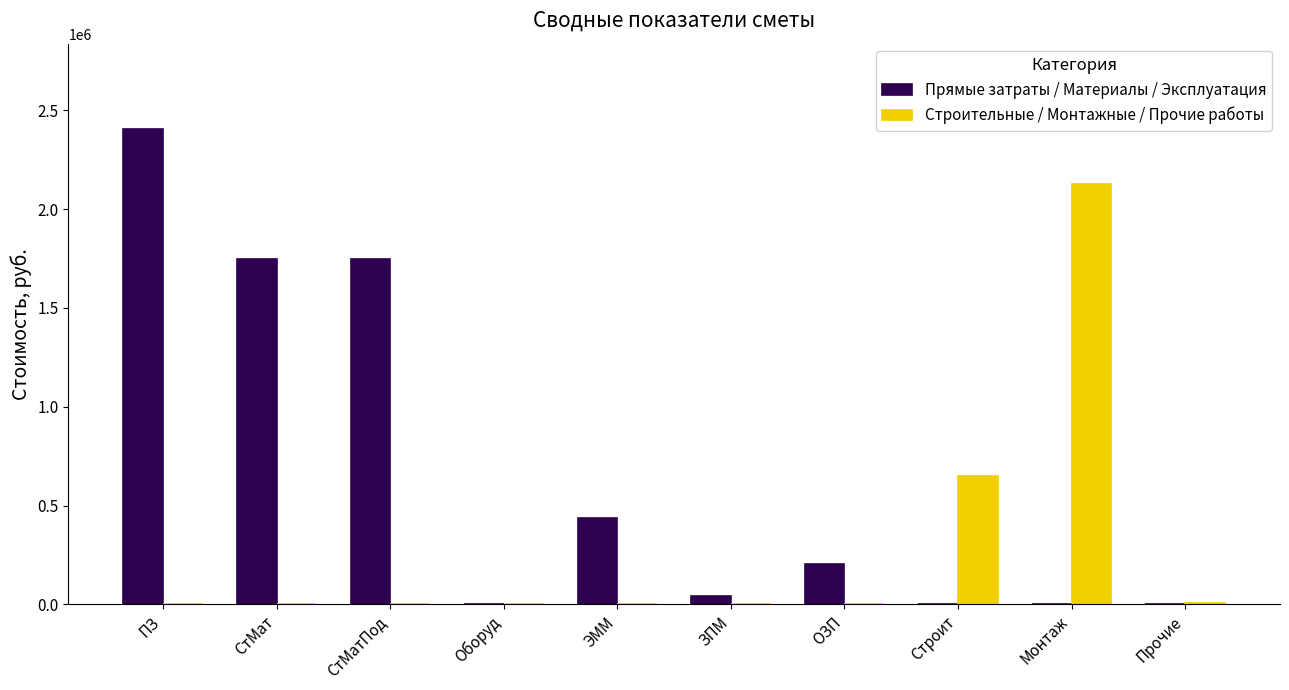

What is the sum of all Прямые затраты / Материалы / Эксплуатация values?

6583291.2